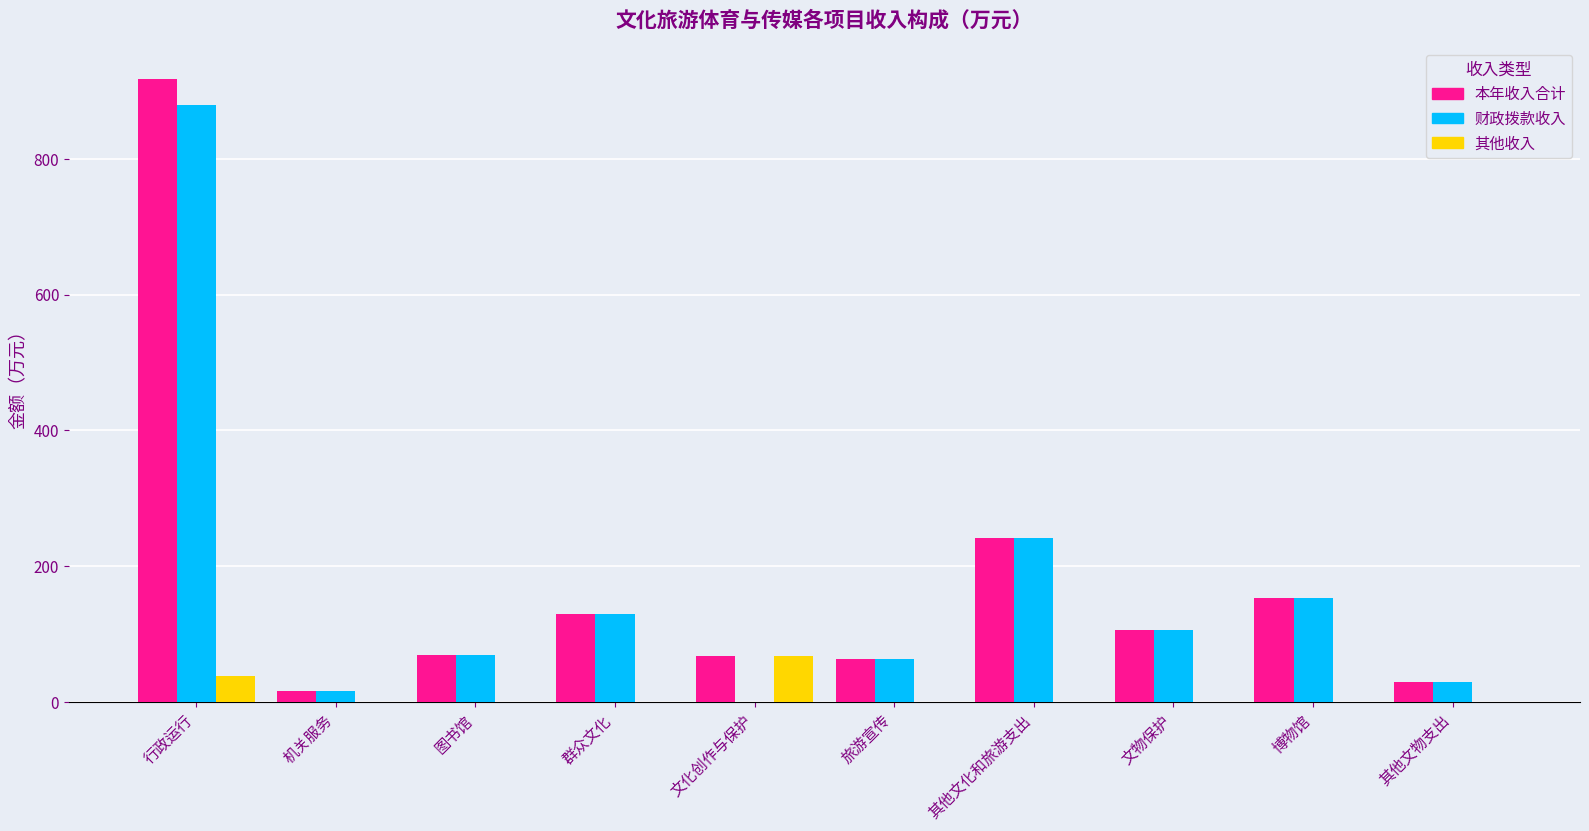

At which label is 本年收入合计 closest to 467?

其他文化和旅游支出